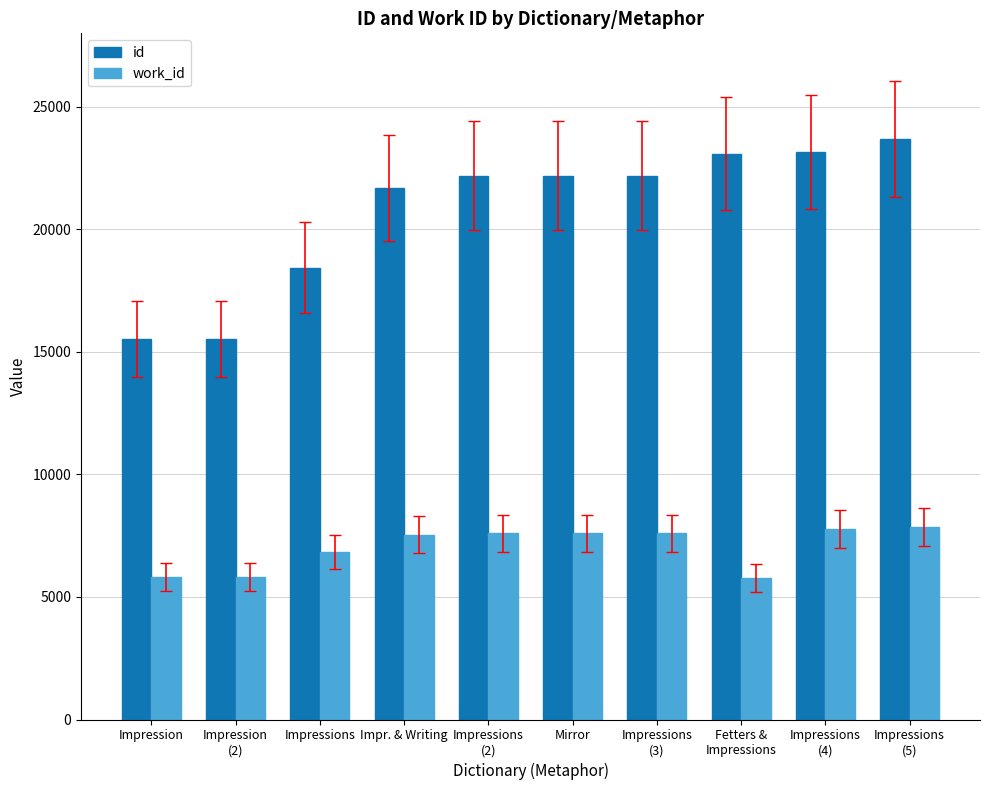

List the series in order of their peak value, lowest first.

work_id, id